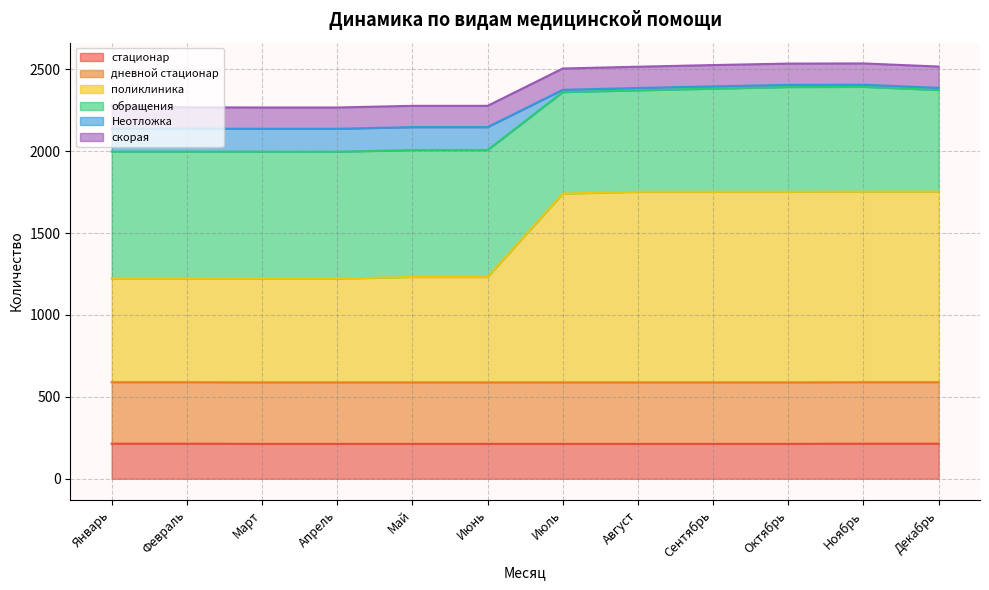

Between Октябрь and Май, which is larger?

Октябрь